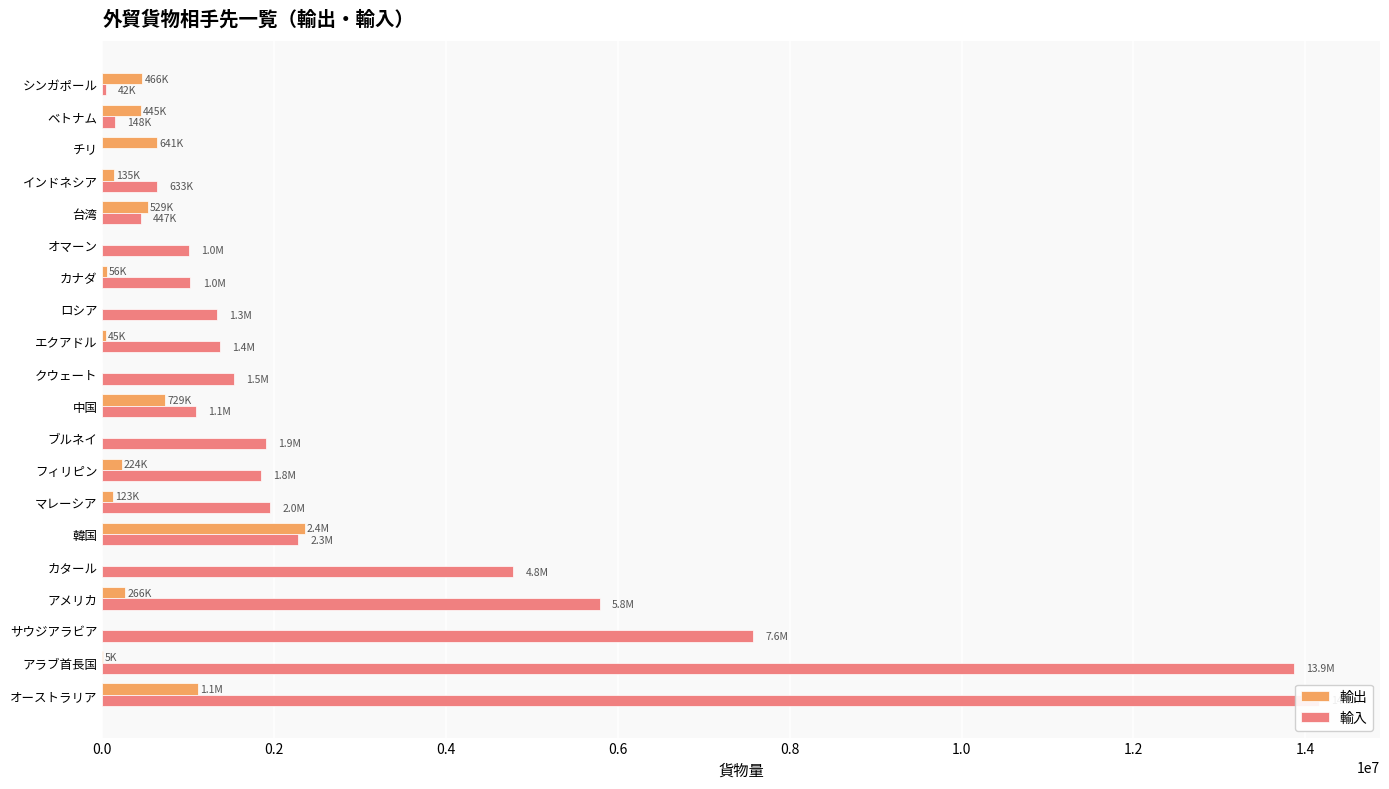

What is the difference between the maximum and minimum values in the 輸入 series?

14162301